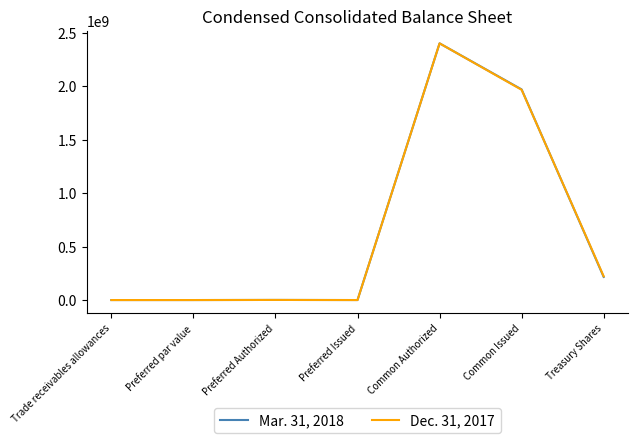

Which label corresponds to the largest value in the chart?

Common Authorized